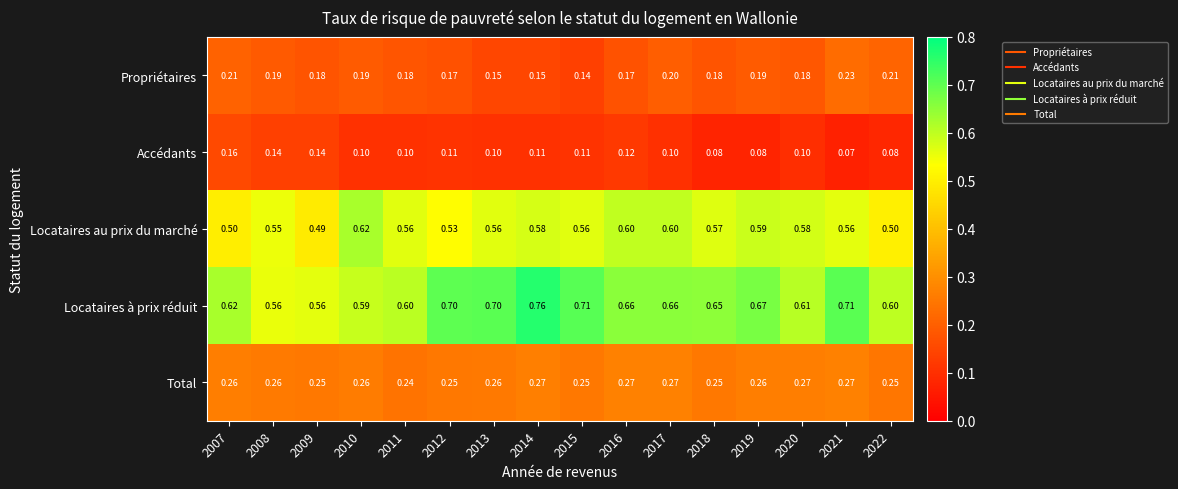

Between 2011 and 2014, which series saw the biggest shift?

Locataires à prix réduit